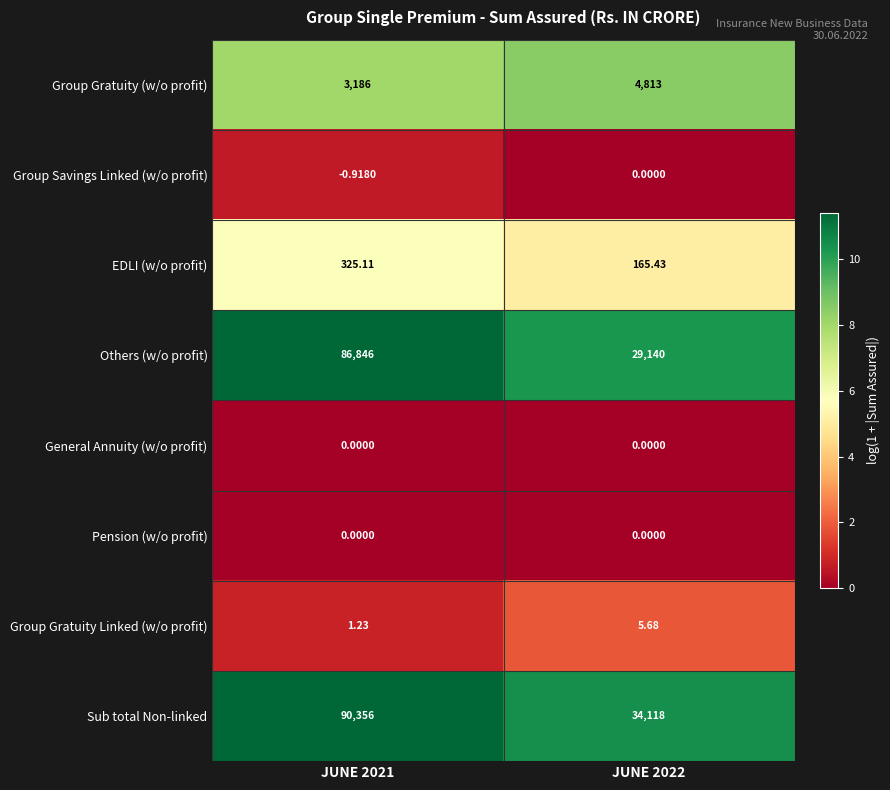

Which series has the largest total across all categories?

Sub total Non-linked